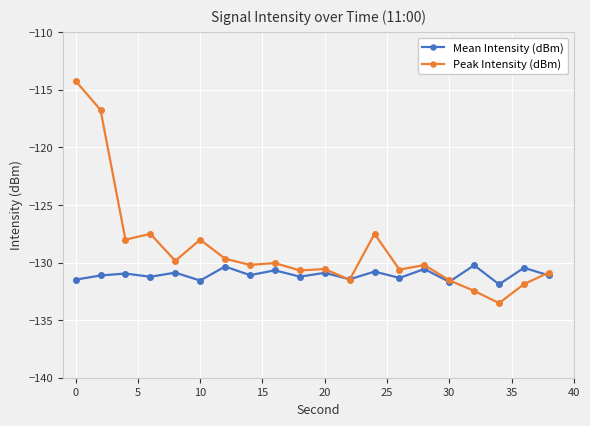

True or false: Peak Intensity (dBm) and Mean Intensity (dBm) cross at least once.

True